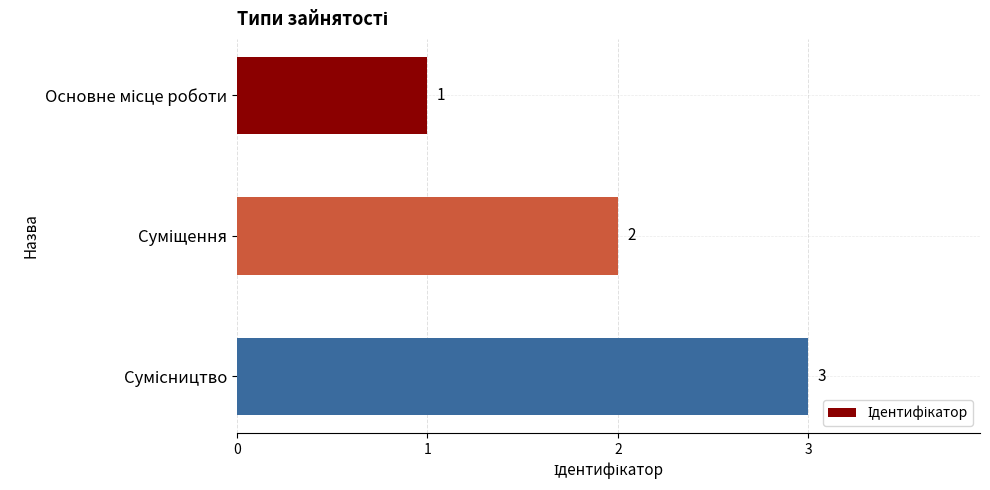

What is the greatest value displayed?

3